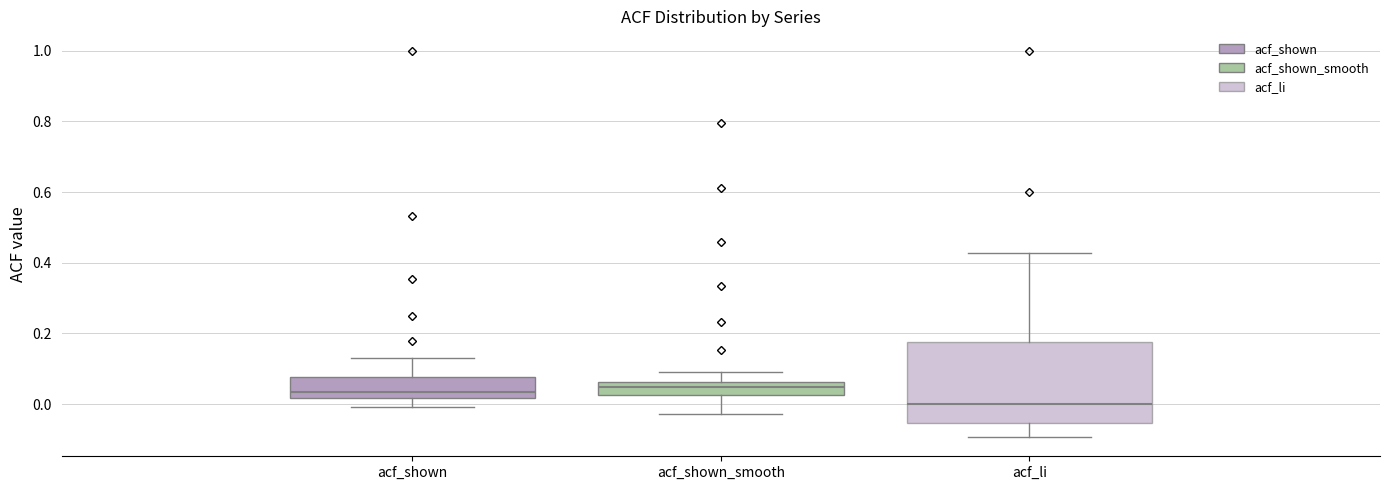

Comparing the boxes themselves (not the whiskers), which one is the tallest?

acf_li